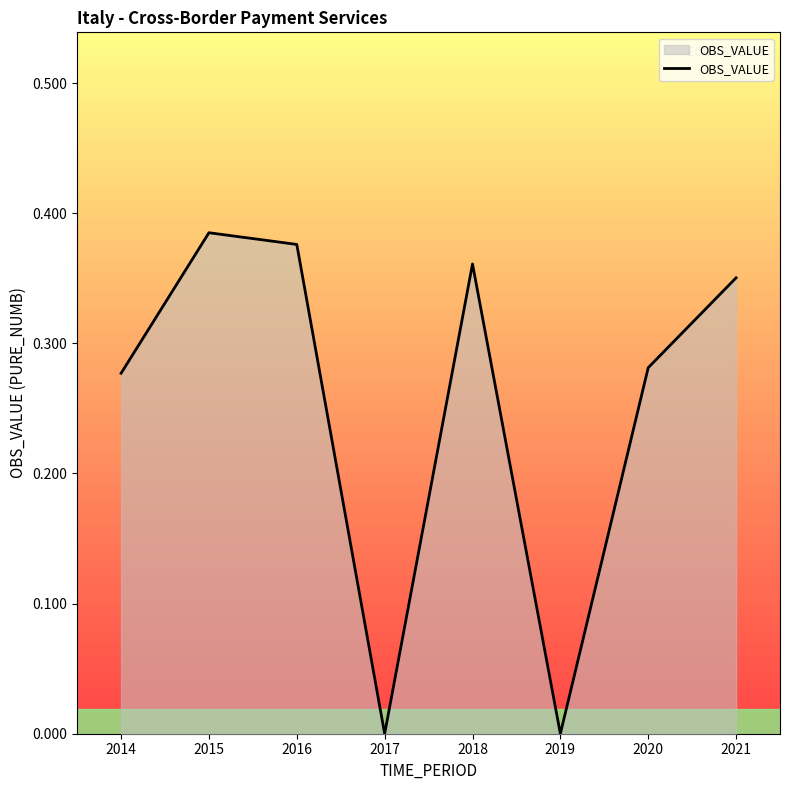

At which category does the data reach its first local valley?

2017